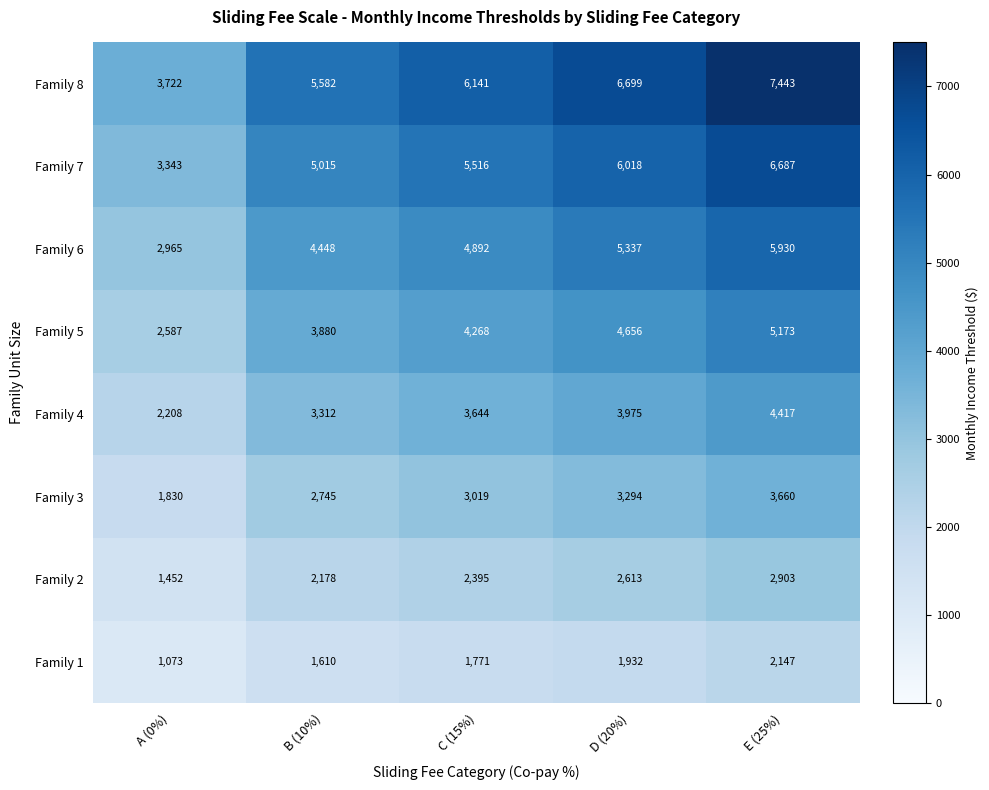

At how many categories does at least one series exceed 3355?

5